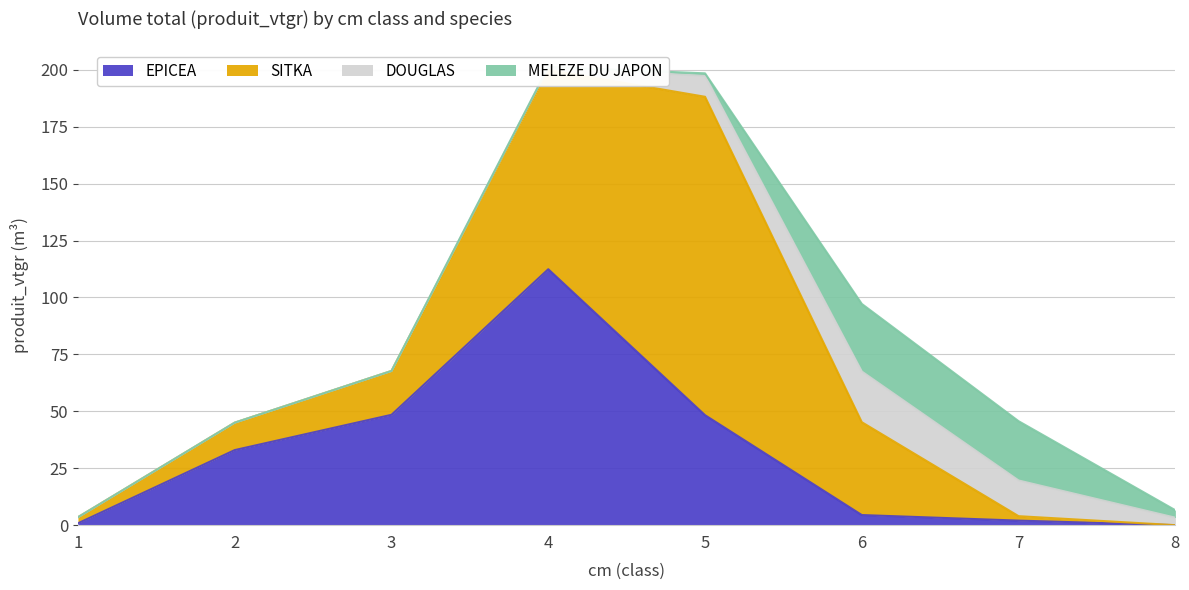

At which category does EPICEA reach its first local peak?

4